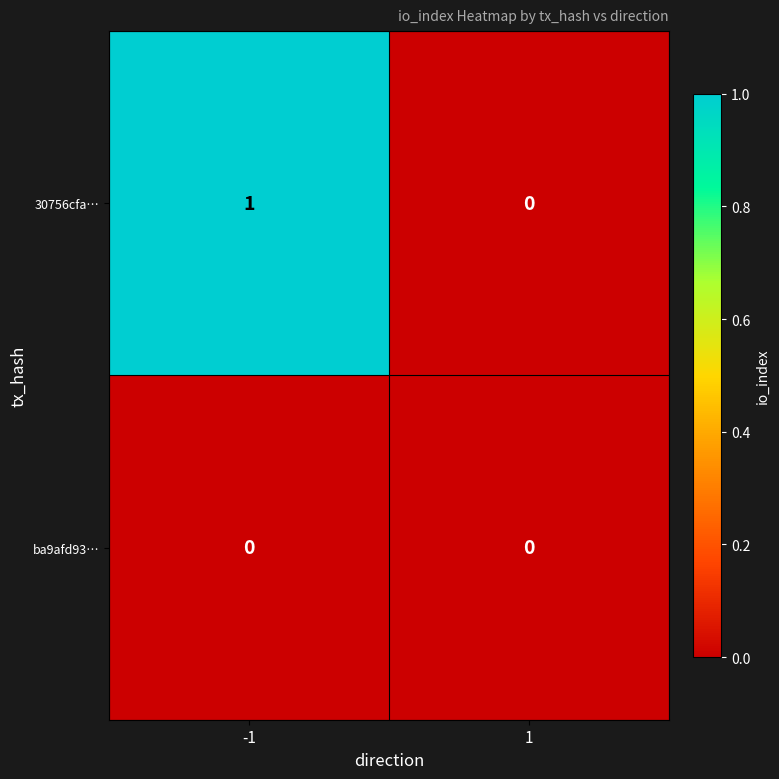

Reading left to right, transcribe all the data shown in this chart.

30756cfa…: 1	0
ba9afd93…: 0	0